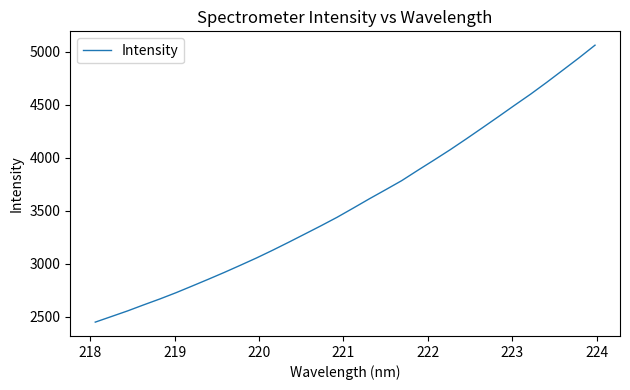

What is the difference between the maximum and minimum values?

2611.4